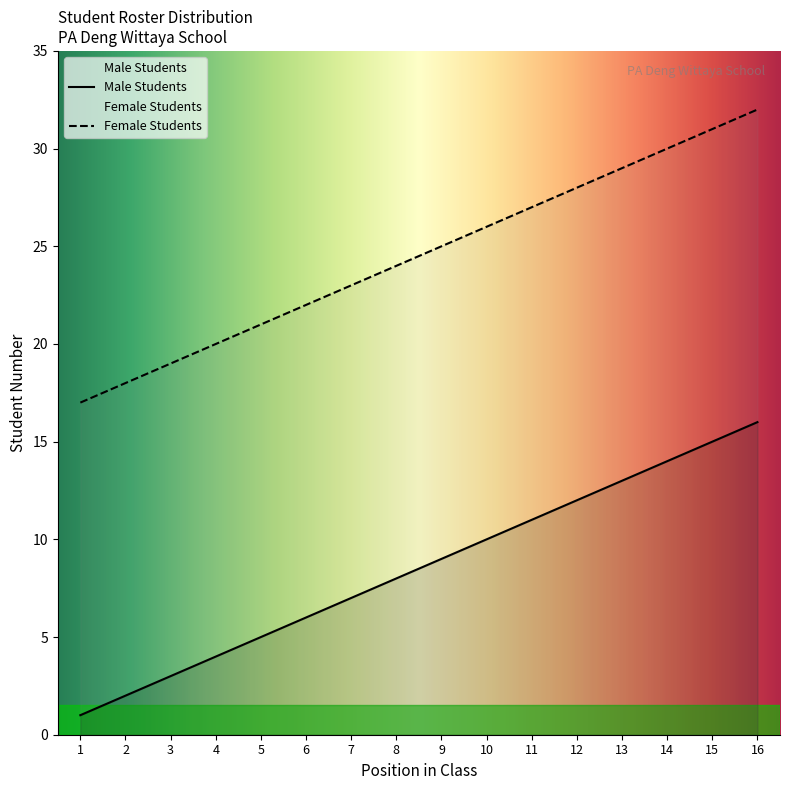

True or false: Male Students and Female Students cross at least once.

False